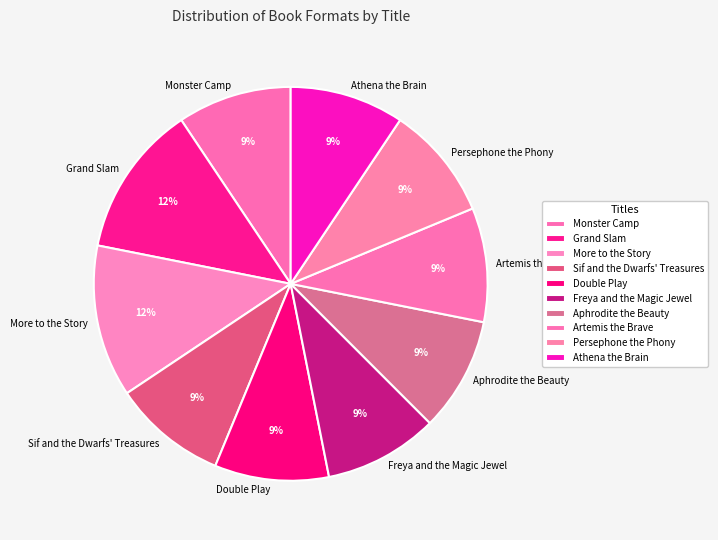

True or false: Persephone the Phony accounts for 1% of the total.

False